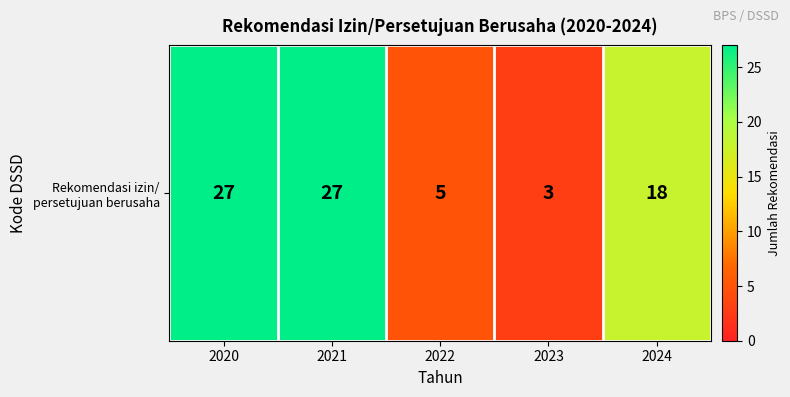

What is the difference between the values at 2020 and 2022?

22